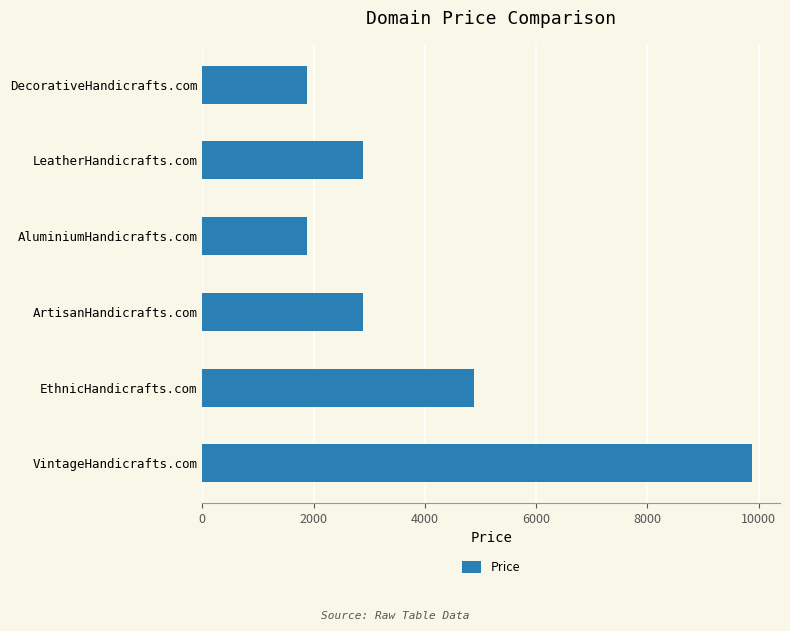

Which category has the highest value across all series?

VintageHandicrafts.com